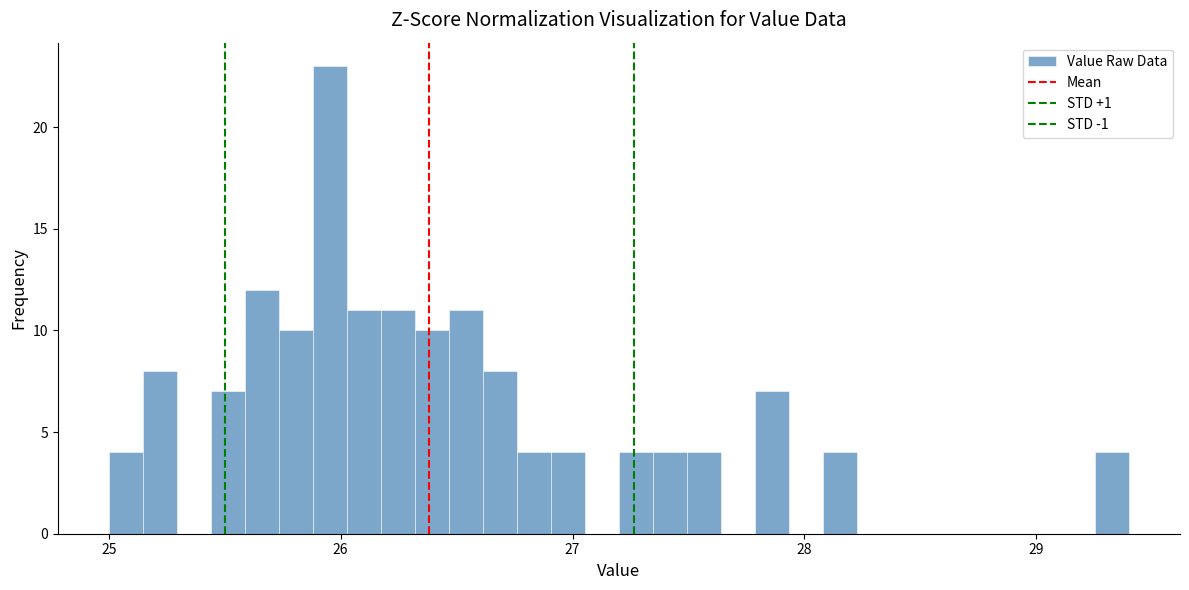

Read against the x-axis, roughly where is the centre of the tallest bar?

26.0